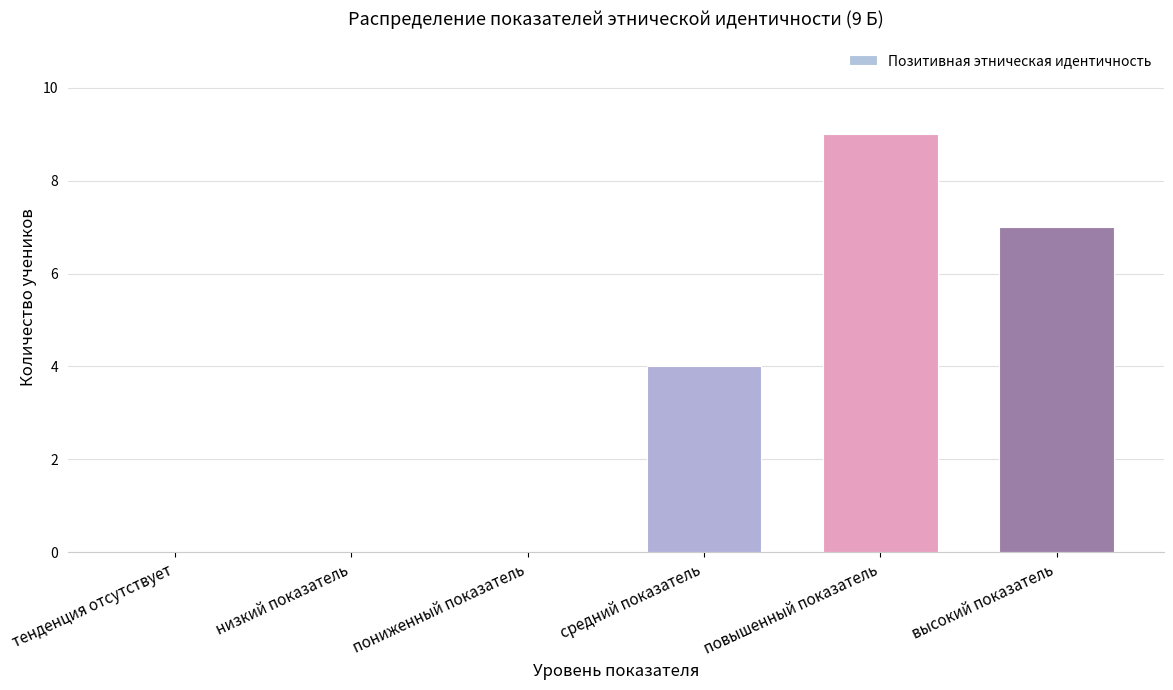

What is the change in value from тенденция отсутствует to повышенный показатель?

+9